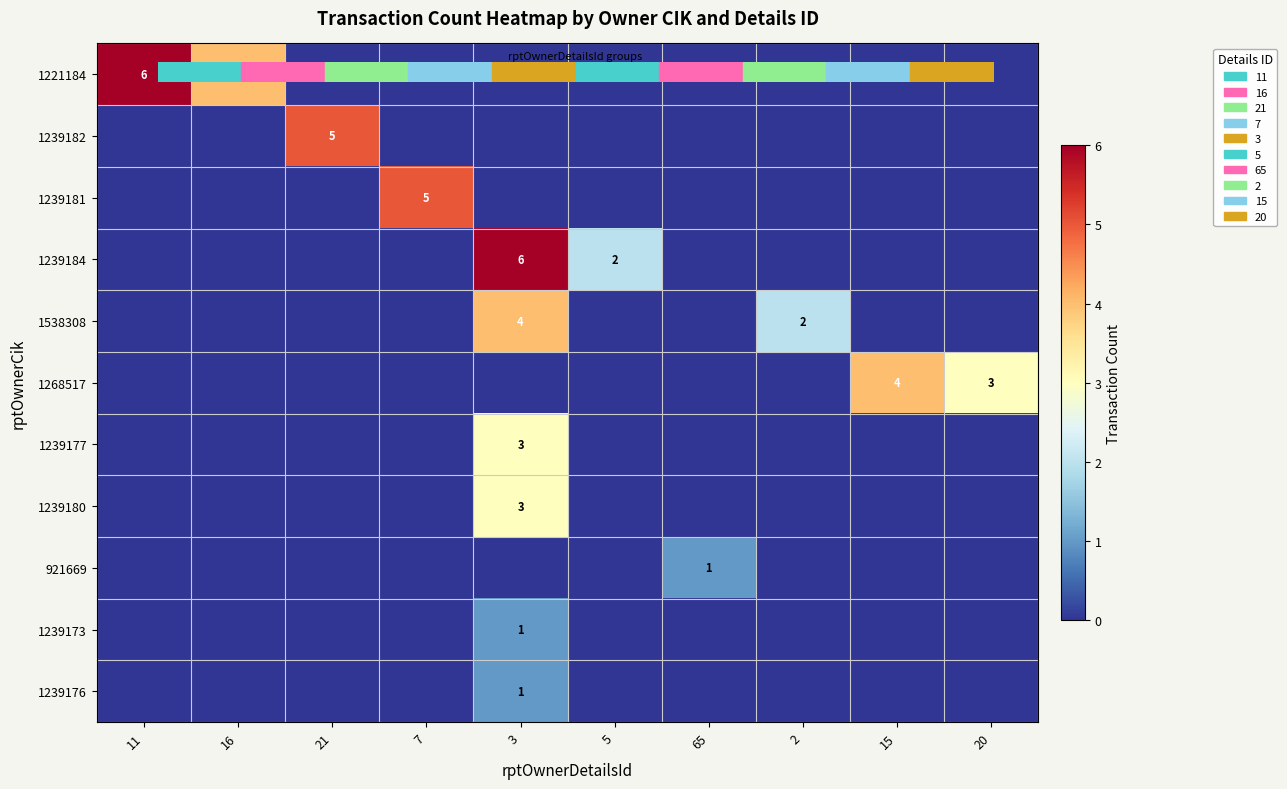

What is the total value across all series at 3?

18